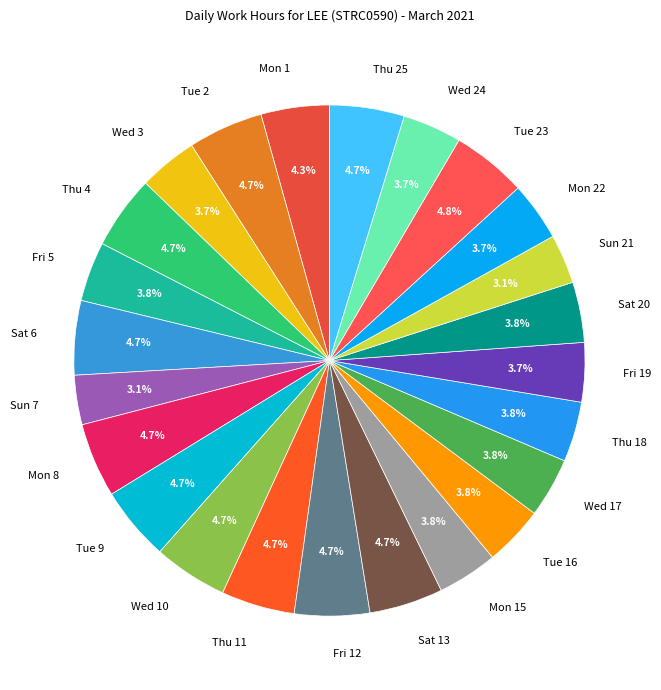

Does Wed 10 represent more than half of the total?

No